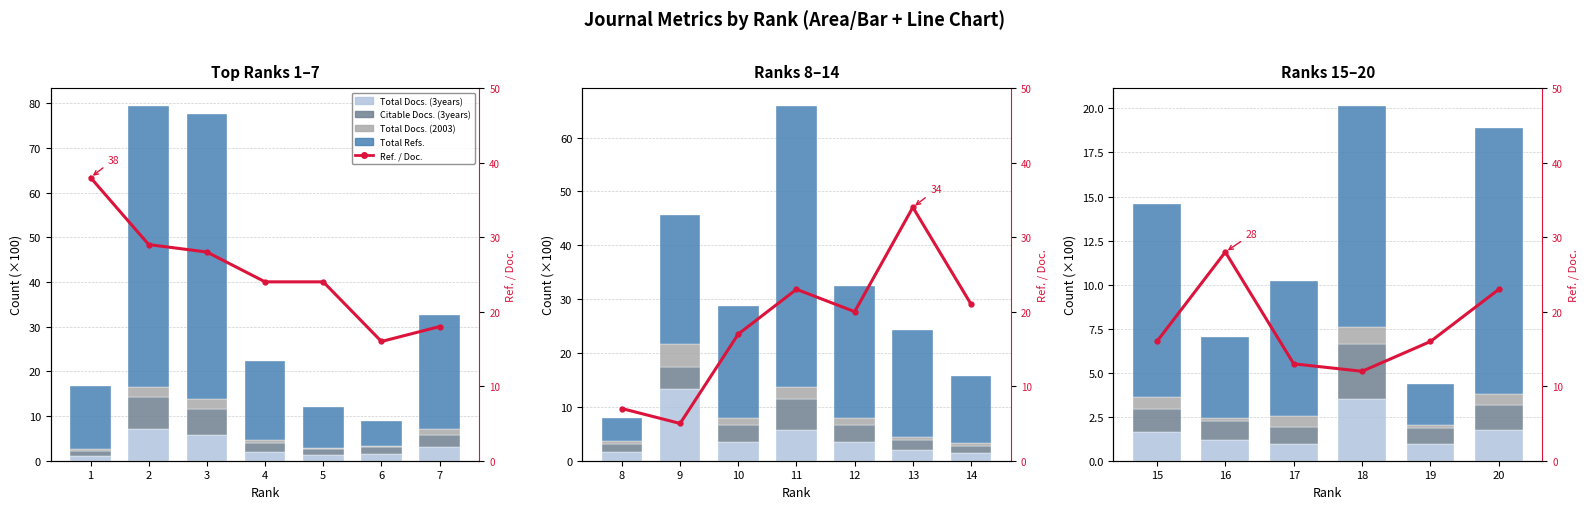

At which label is Citable Docs. (3years) closest to 2?

20